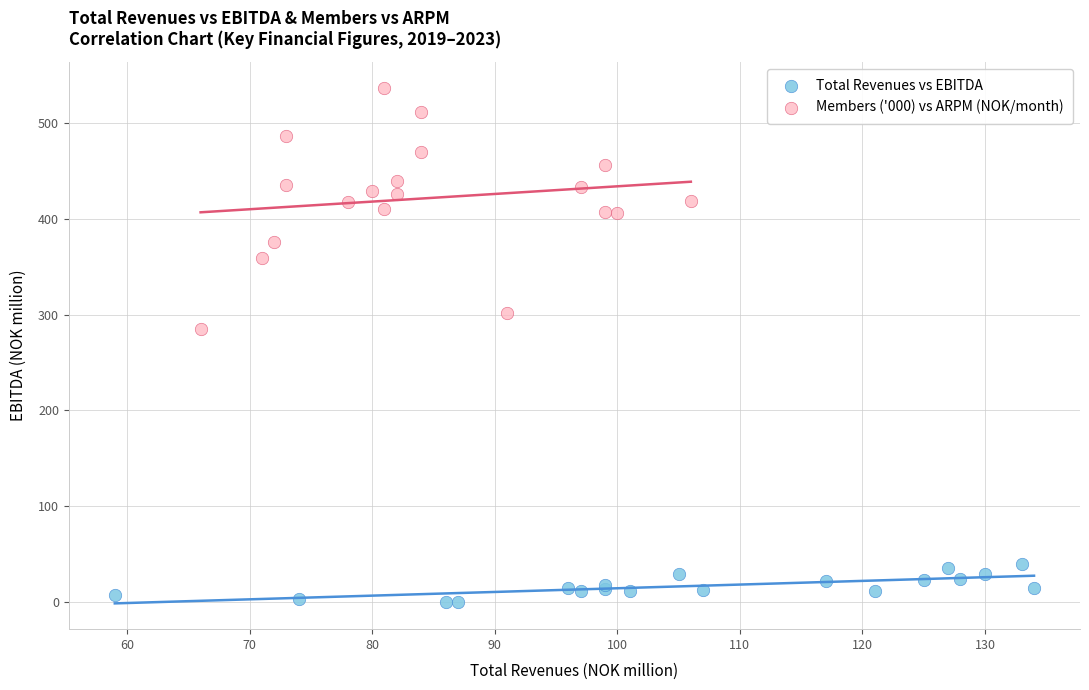

Which series contains the lowest Y value?

Total Revenues vs EBITDA